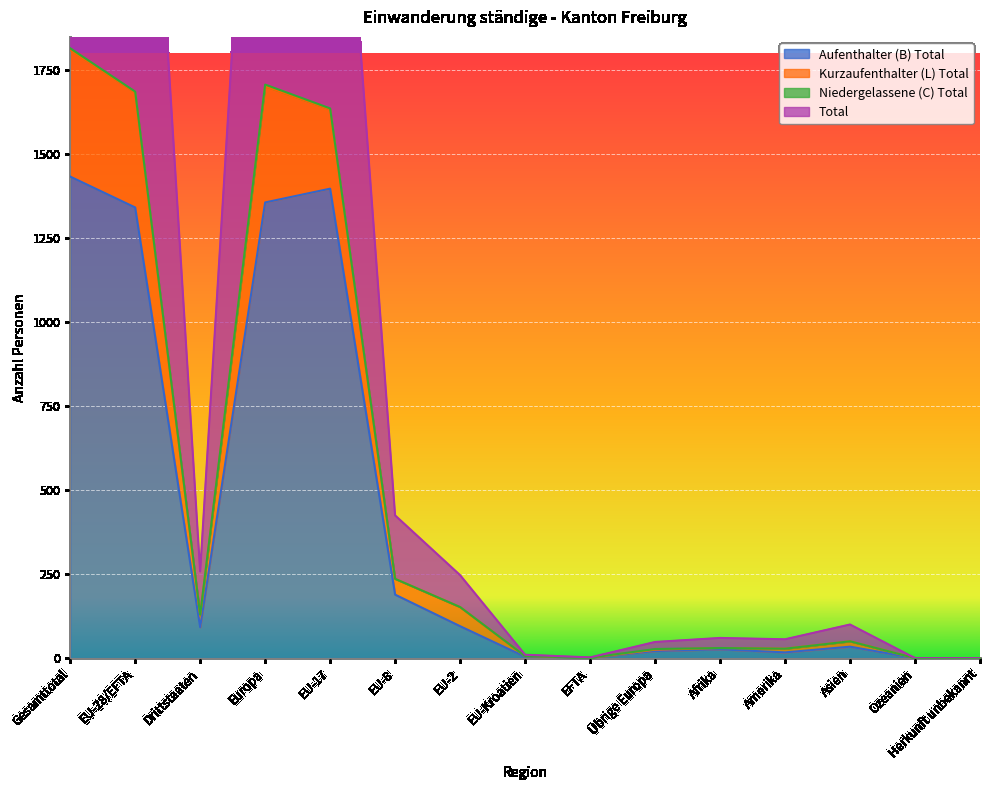

Is the value of Kurzaufenthalter (L) Total at Afrika greater than the value of Total at Drittstaaten?

No